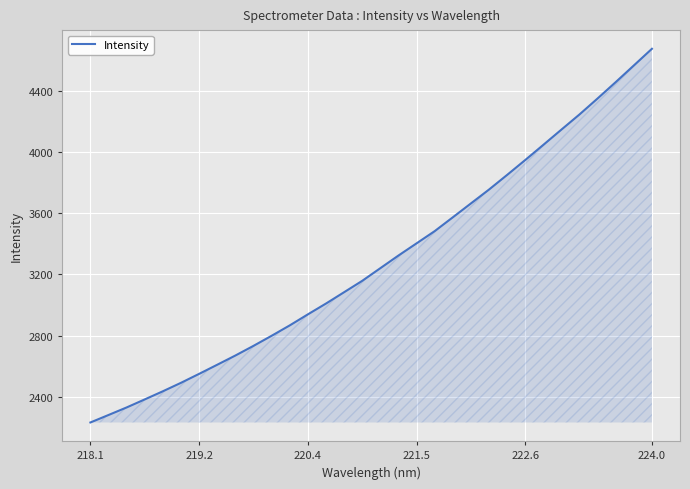

What is the smallest value displayed?

2231.7